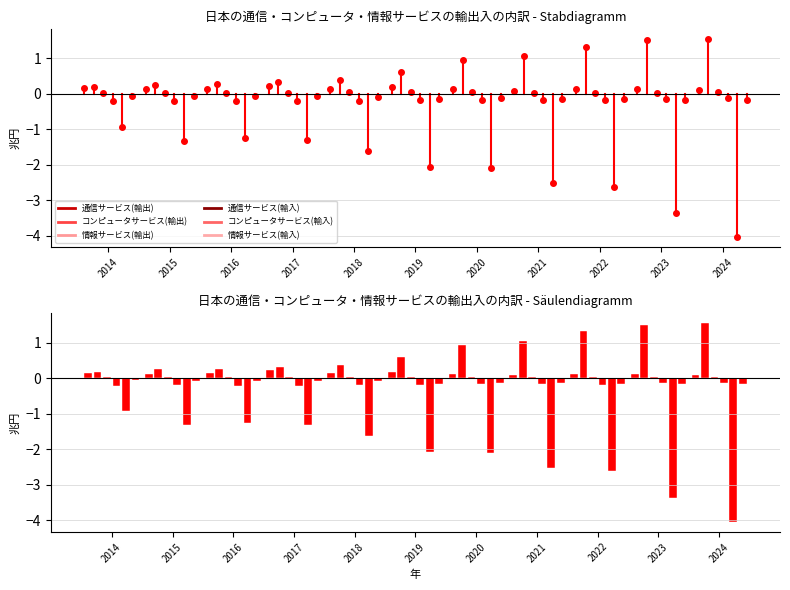

Which has a higher value, 2019 or 2022?

2019